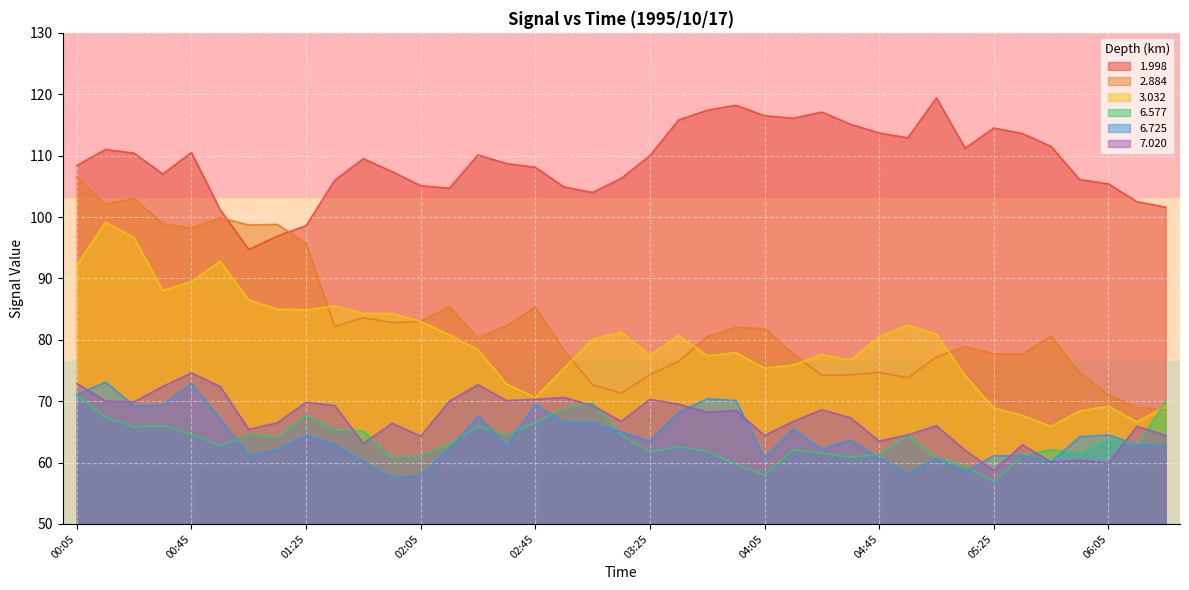

At which category does the chart reach its peak across all series?

05:05